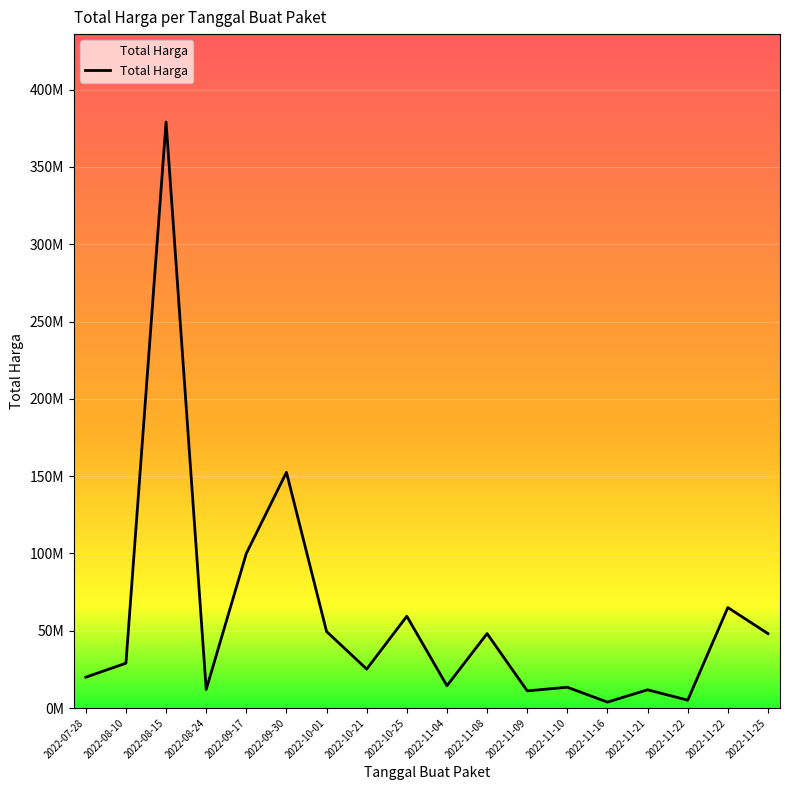

Rank the categories by value from lowest to highest.

2022-11-16, 2022-11-22, 2022-11-09, 2022-11-21, 2022-08-24, 2022-11-10, 2022-11-04, 2022-07-28, 2022-10-21, 2022-08-10, 2022-11-08, 2022-11-25, 2022-10-01, 2022-10-25, 2022-11-22, 2022-09-17, 2022-09-30, 2022-08-15